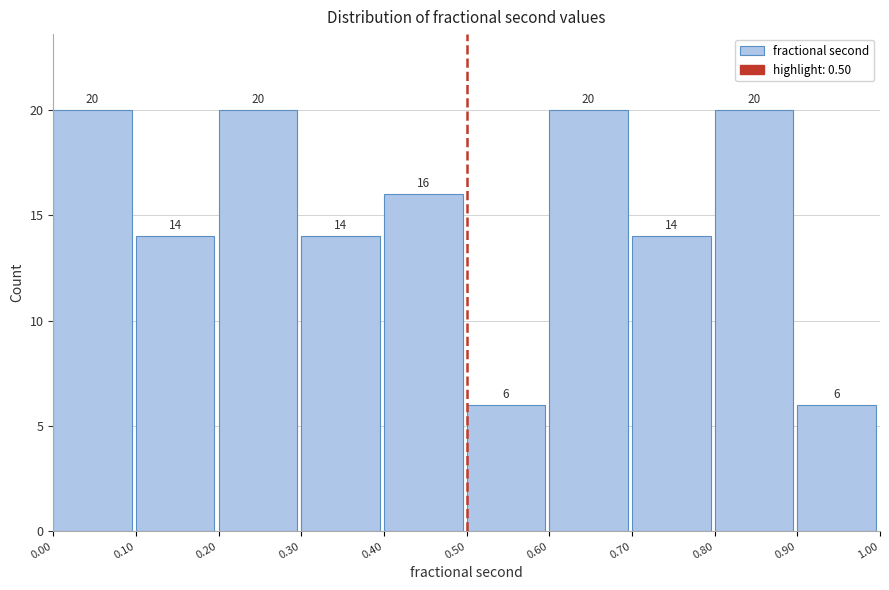

Reading left to right, list every bar in this chart as the range it spans on the x-axis followed by its height.

0.00 to 0.10: 20
0.10 to 0.20: 14
0.20 to 0.30: 20
0.30 to 0.40: 14
0.40 to 0.50: 16
0.50 to 0.60: 6
0.60 to 0.70: 20
0.70 to 0.80: 14
0.80 to 0.90: 20
0.90 to 1.00: 6